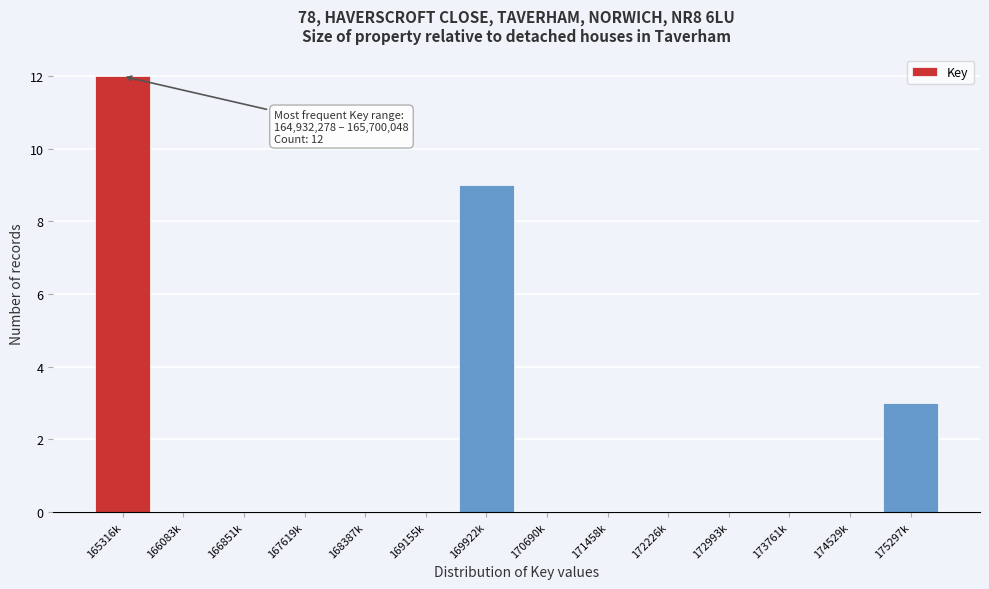

Reading left to right, list all the values displayed in this chart.

165316k=12	166083k=0	166851k=0	167619k=0	168387k=0	169155k=0	169922k=9	170690k=0	171458k=0	172226k=0	172993k=0	173761k=0	174529k=0	175297k=3